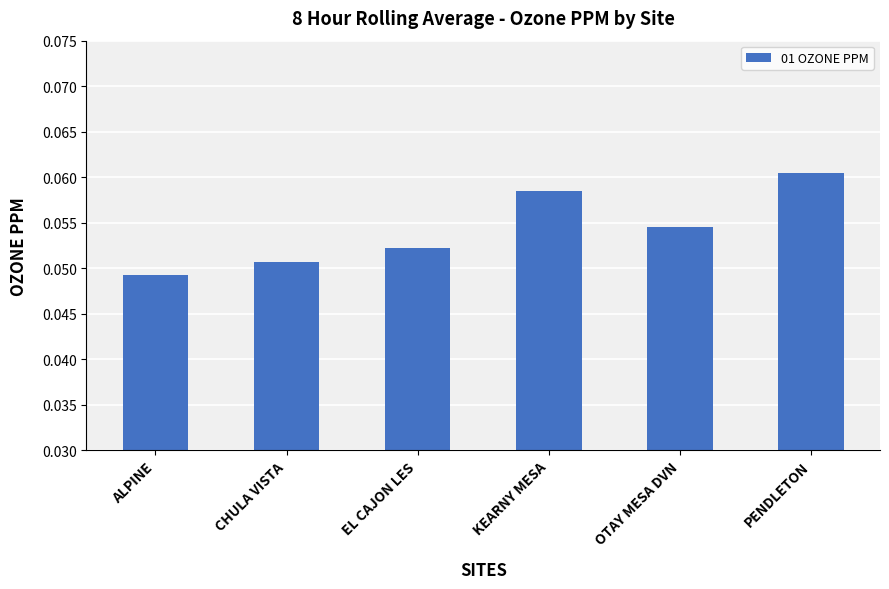

Between EL CAJON LES and CHULA VISTA, which is larger?

EL CAJON LES